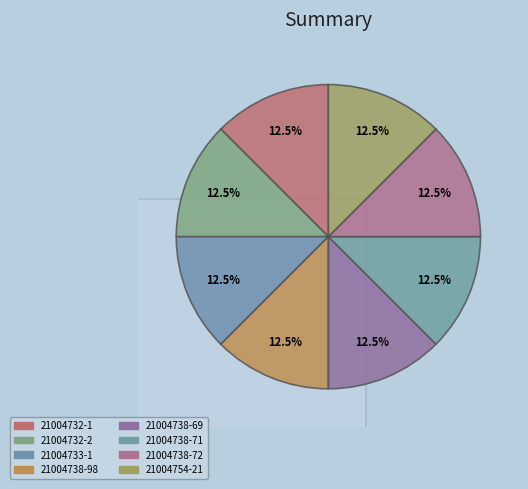

Combined, what portion of the pie is 21004732-2 and 21004732-1?

25.0%